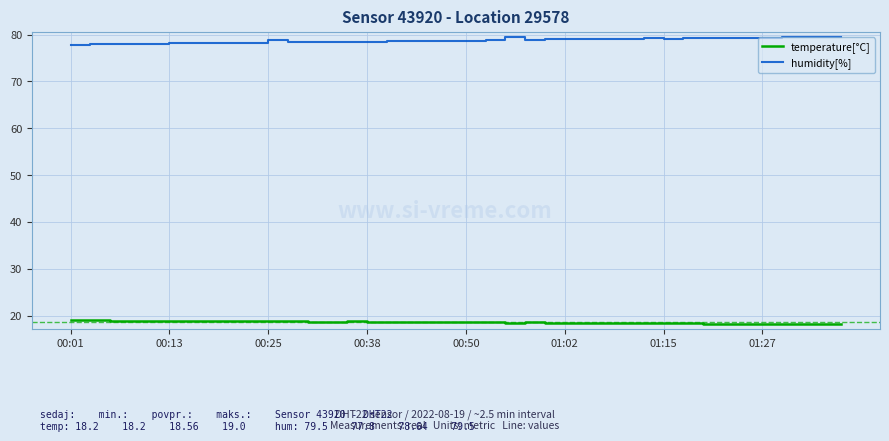

Which series has the largest total across all categories?

humidity[%]